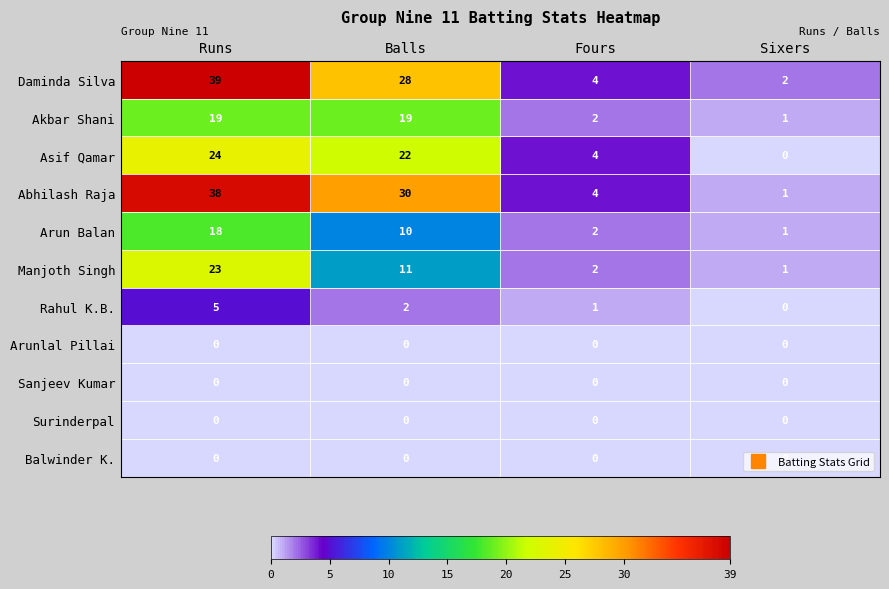

What is the difference between the highest and lowest values at Sixers?

2